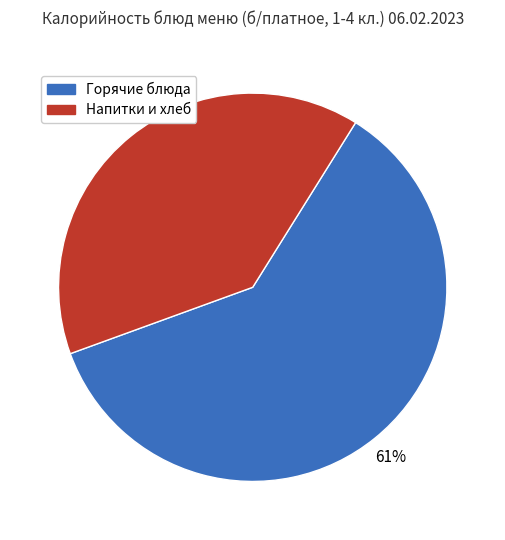

To the nearest percent, what is the combined percentage of Горячие блюда and Напитки и хлеб?

100%